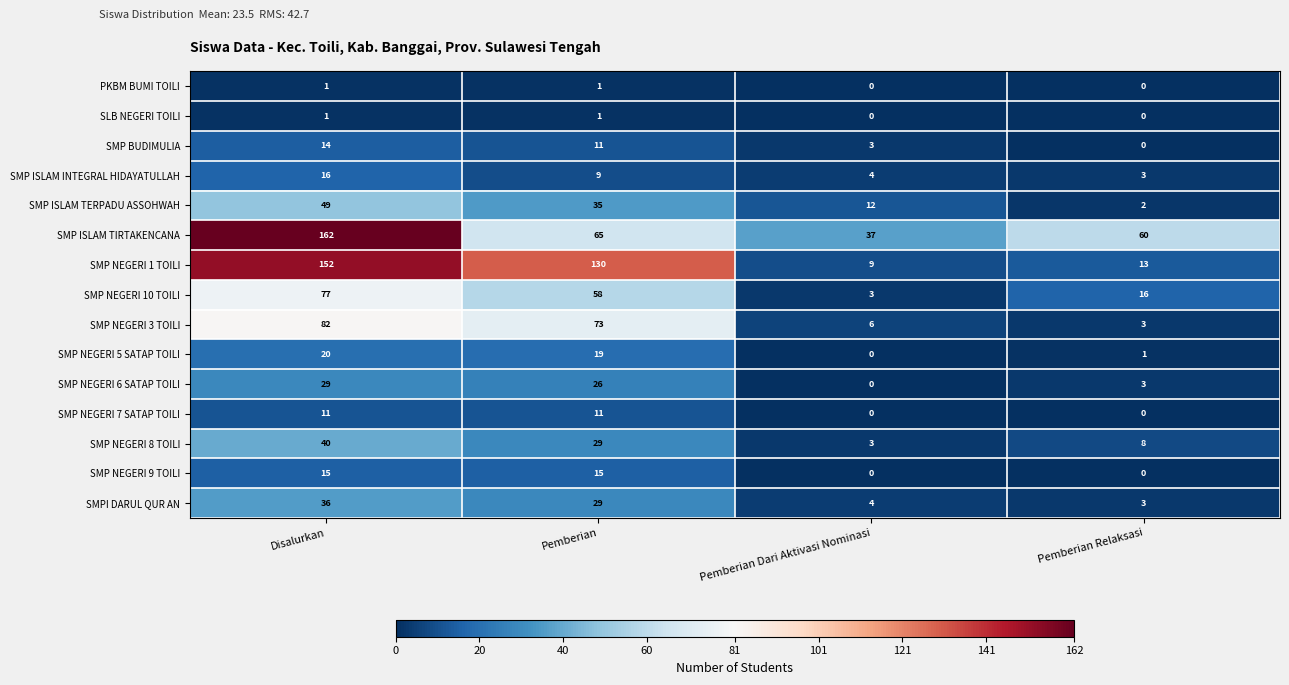

Which label corresponds to the largest value in the chart?

Disalurkan